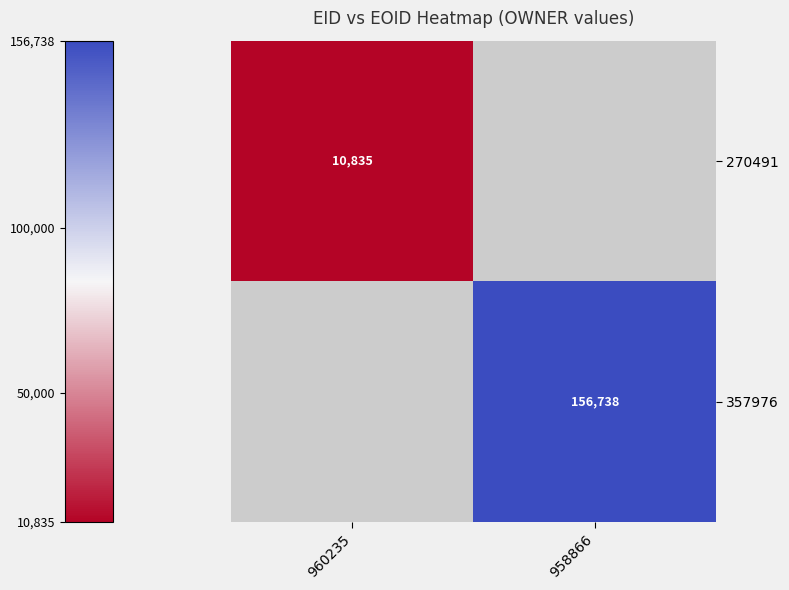

How many distinct data groups are displayed?

2